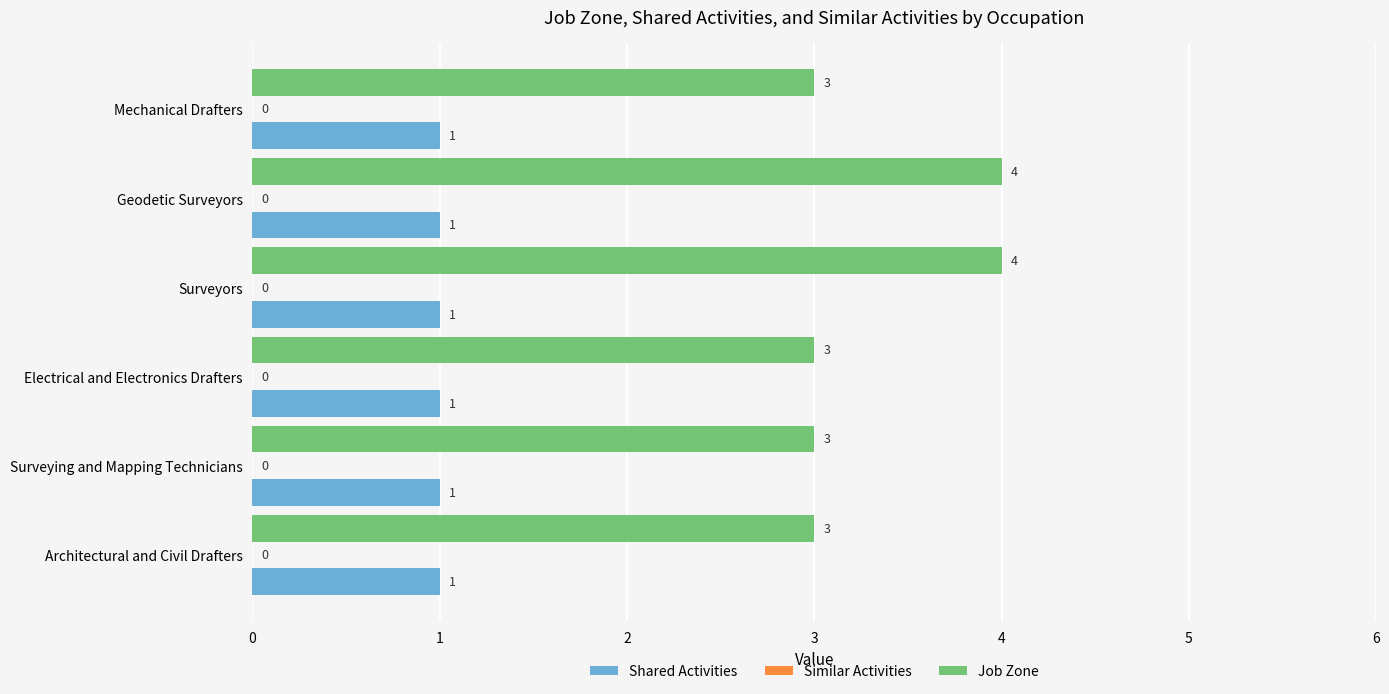

The value of Job Zone at Architectural and Civil Drafters is 2. True or false?

False